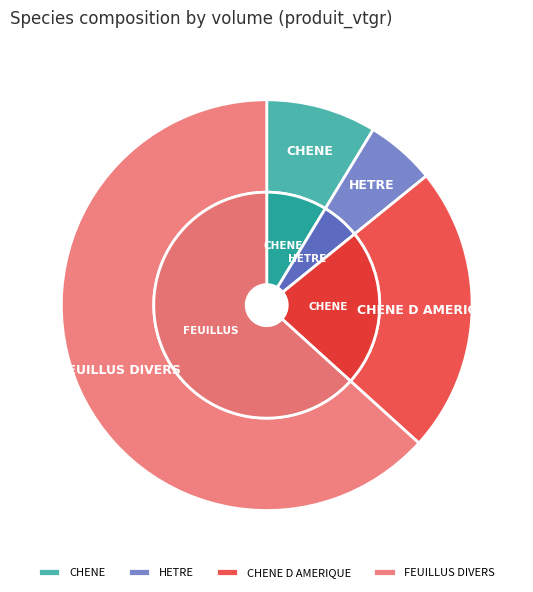

Which category has the biggest portion of the pie?

FEUILLUS DIVERS